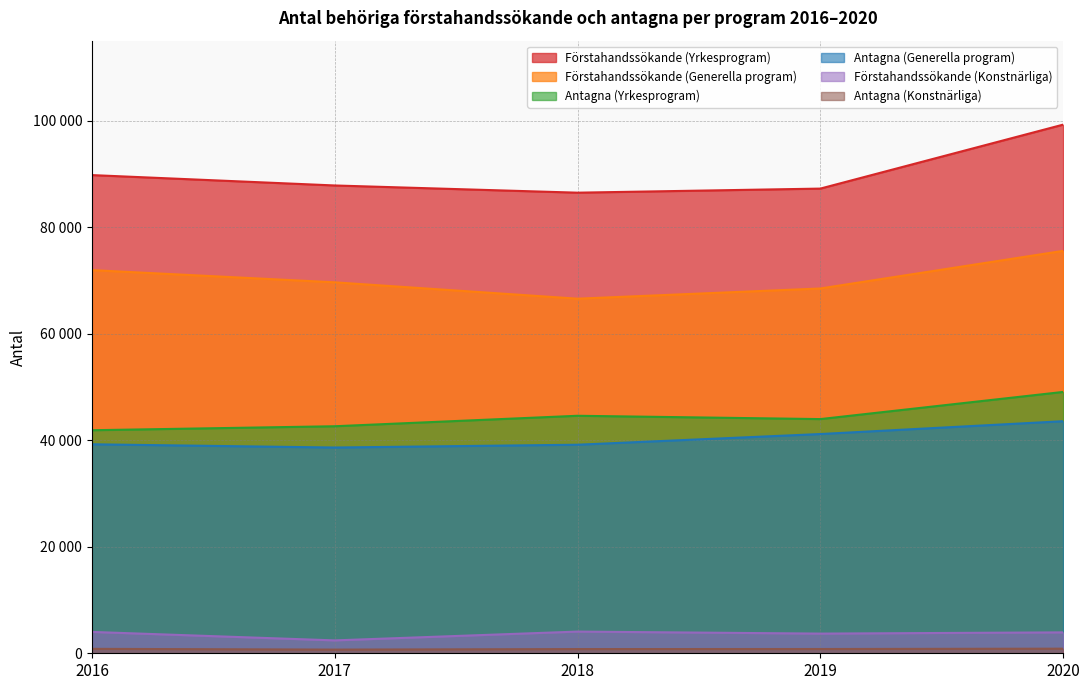

At which label does Förstahandssökande (Yrkesprogram) reach its peak?

2020